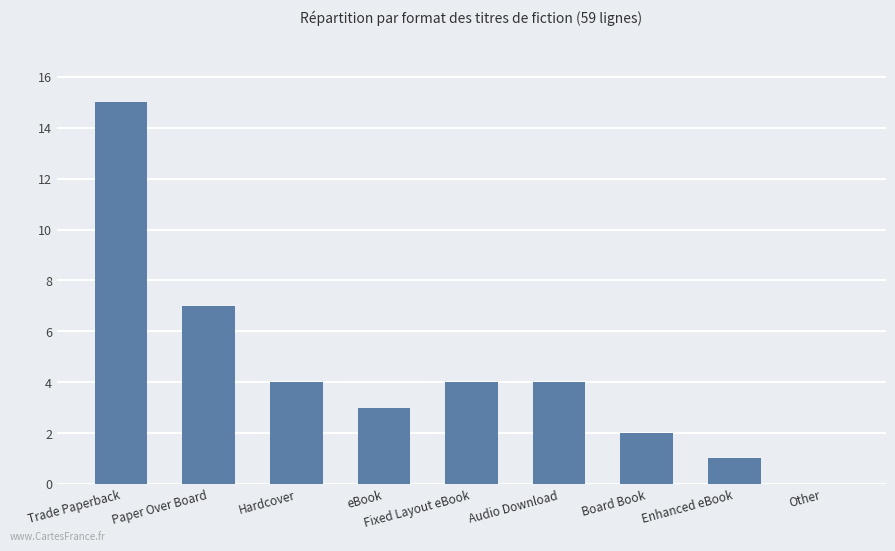

Is it true that the value at Audio Download is 6?

False